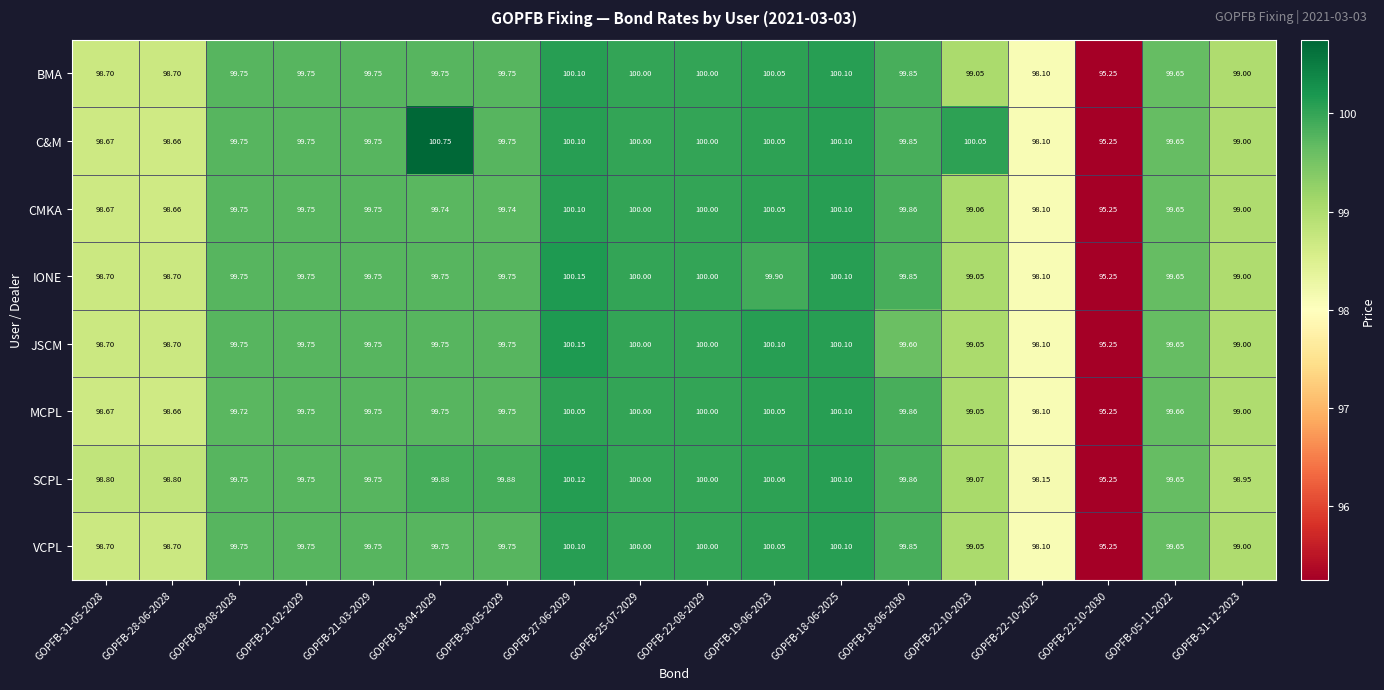

Which series changed the most between GOPFB-25-07-2029 and GOPFB-31-12-2023?

SCPL